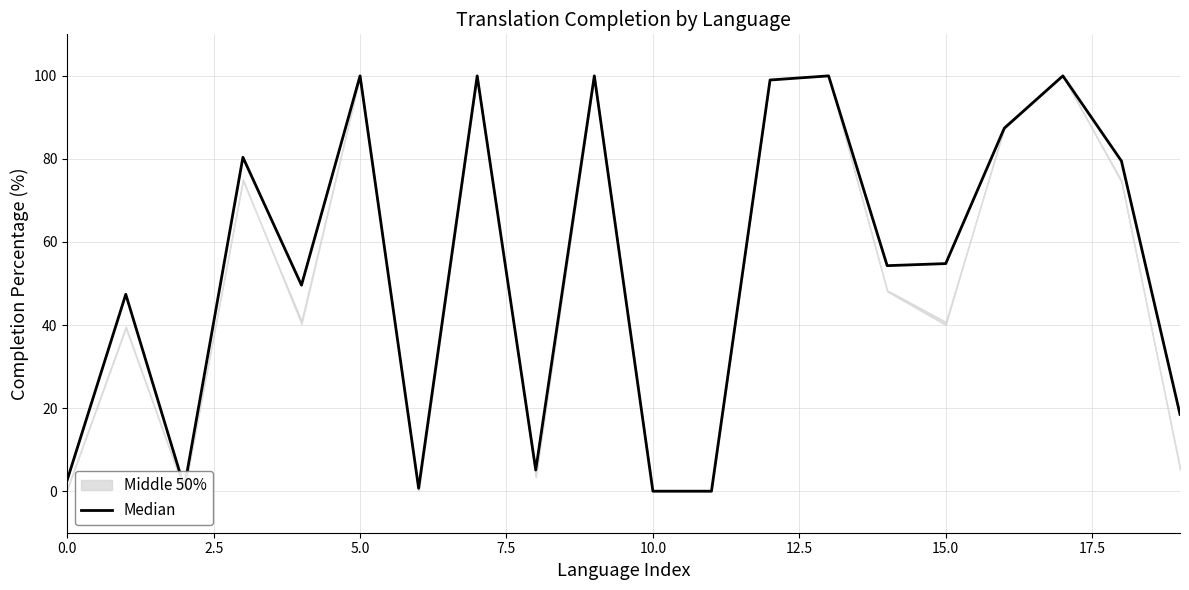

Is this an area chart (filled region under the line)?

No